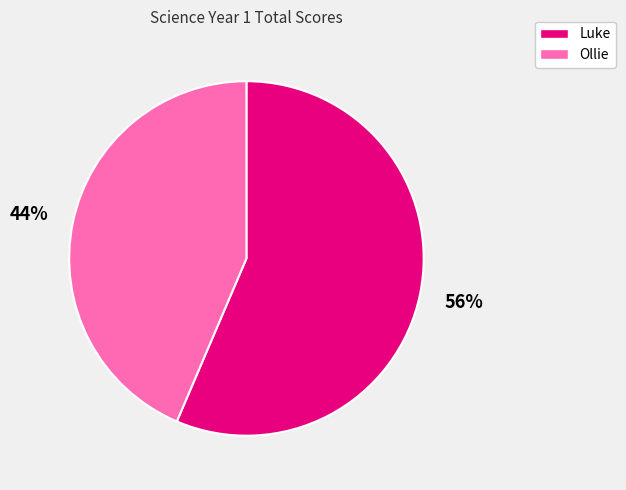

Which has a higher value, Ollie or Luke?

Luke